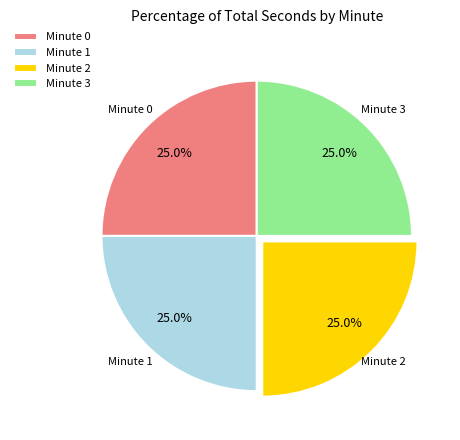

What is the ratio of the value at Minute 3 to the value at Minute 2?

1.0